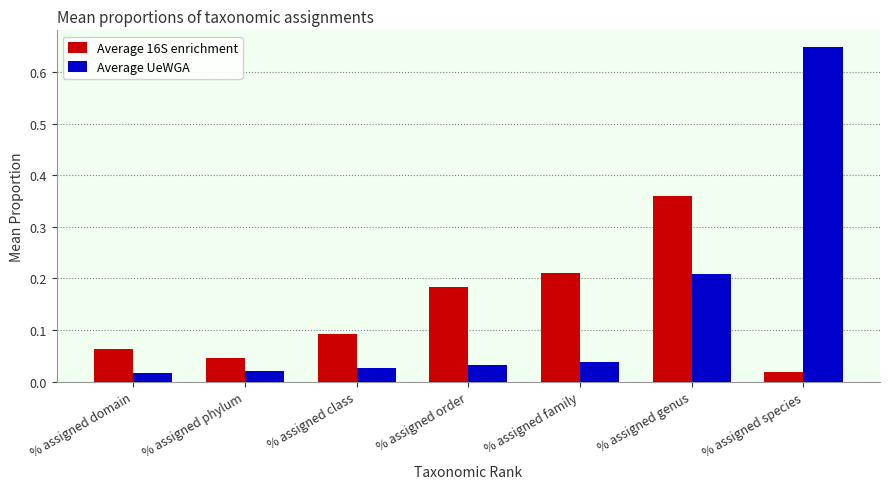

At which label is Average 16S enrichment closest to 0?

% assigned species